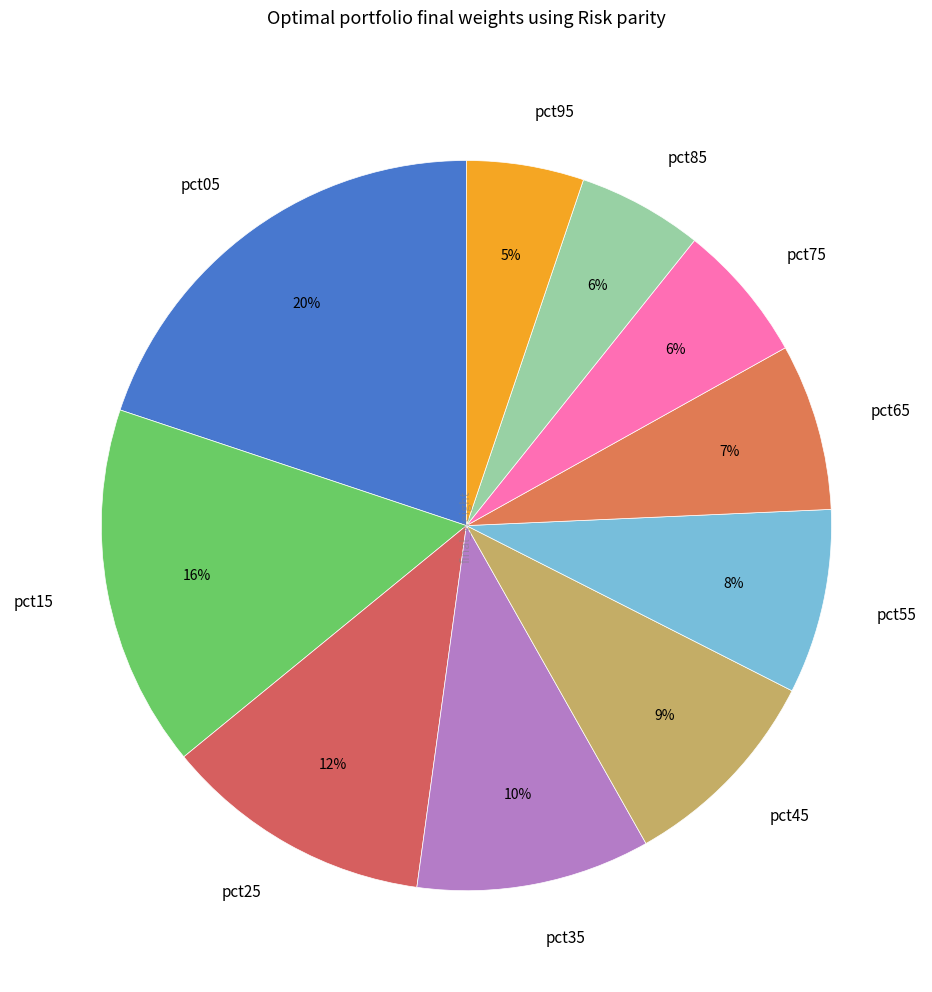

Is there a majority slice in this chart?

No